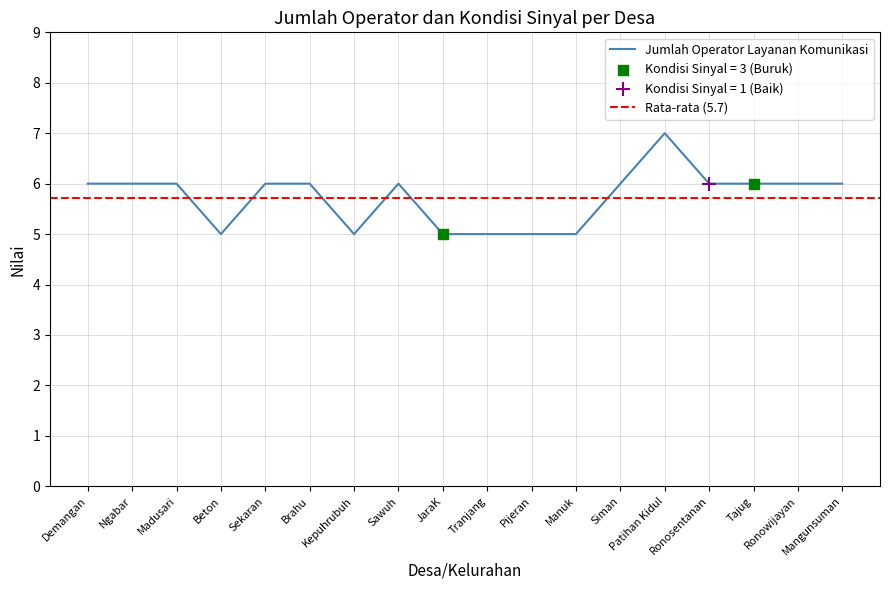

Between Madusari and Brahu, which is larger?

Madusari